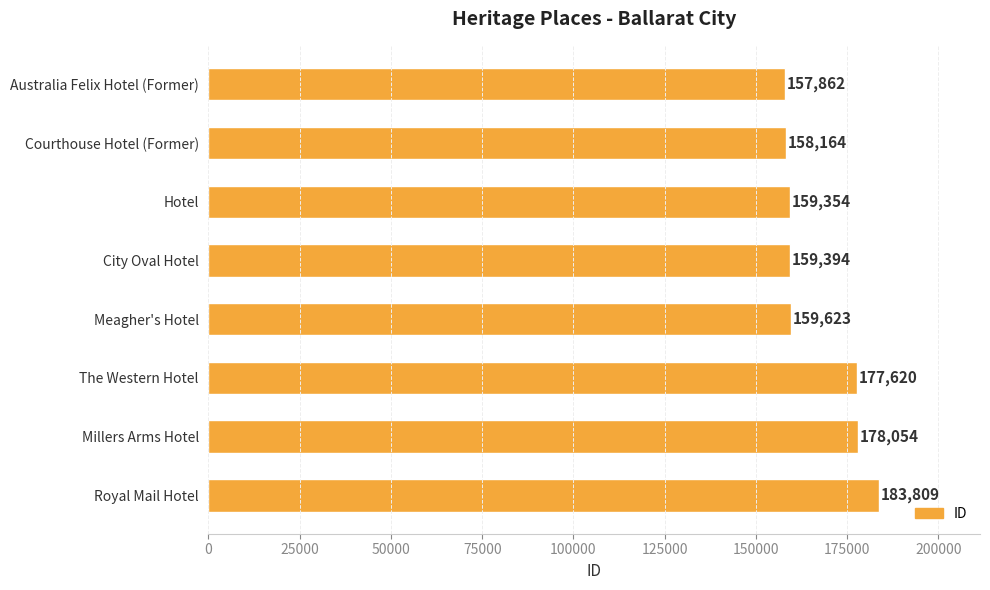

Between Royal Mail Hotel and Hotel, which is larger?

Royal Mail Hotel